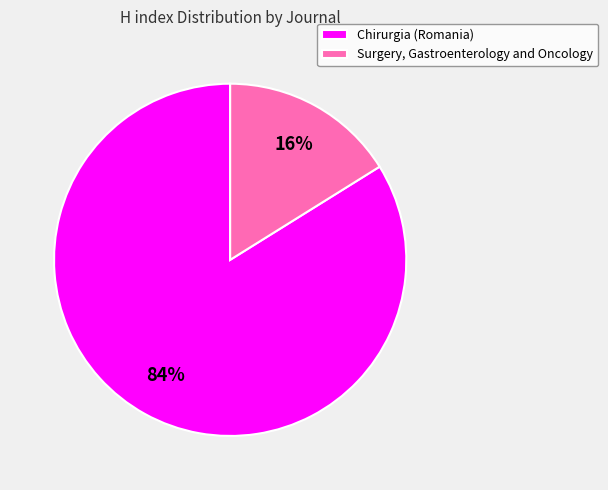

Which category has the smallest portion of the pie?

Surgery, Gastroenterology and Oncology